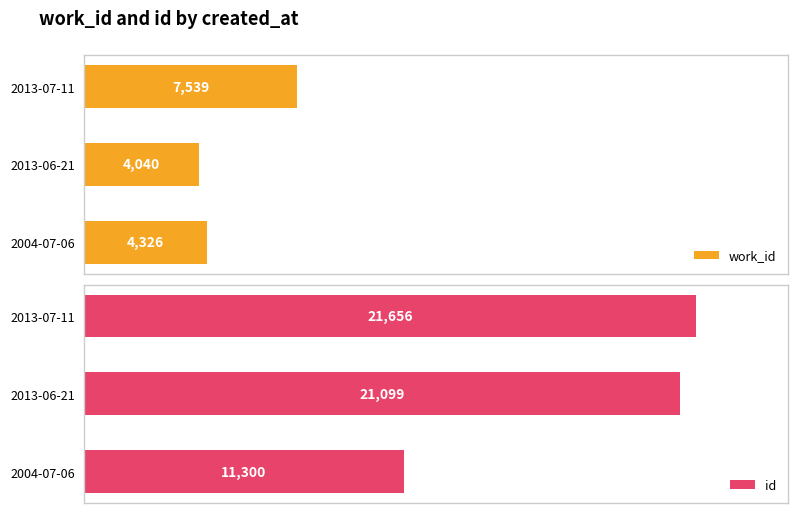

Rank the series by their maximum value, from lowest to highest.

work_id, id